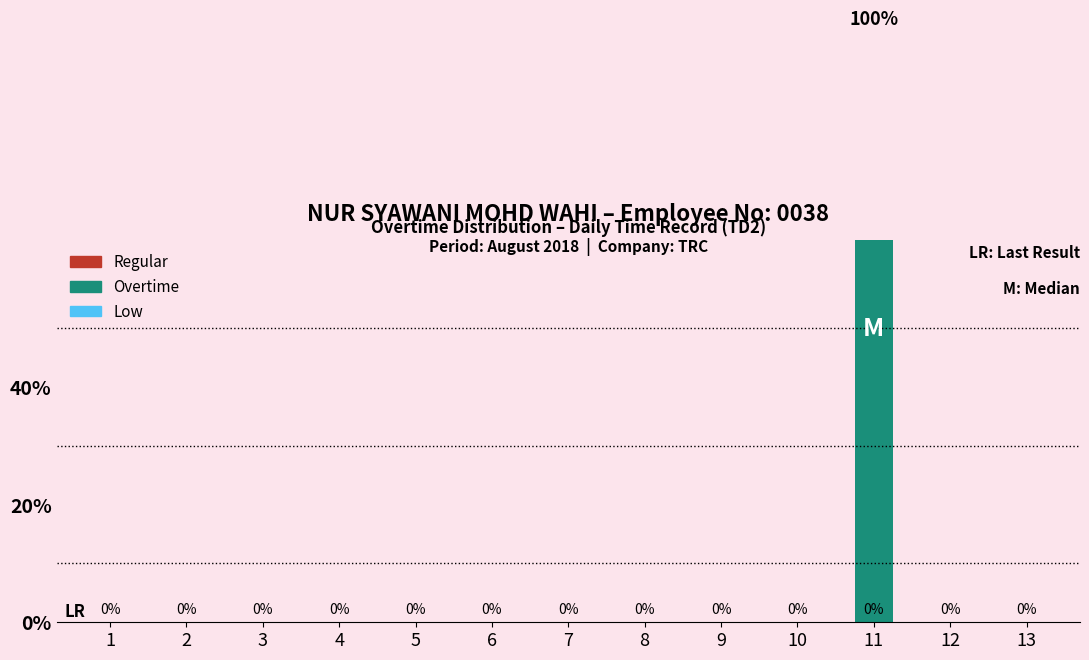

Are the bars grouped side by side (vs. stacked)?

Yes